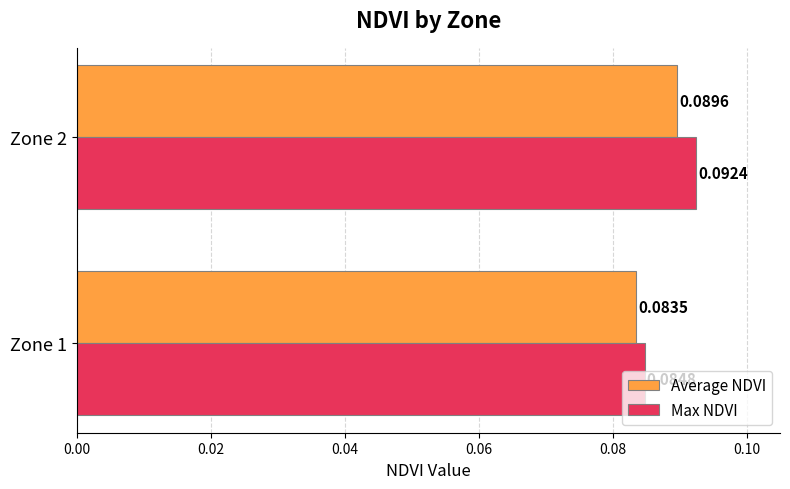

List the series in order of their overall mean, highest first.

Max NDVI, Average NDVI